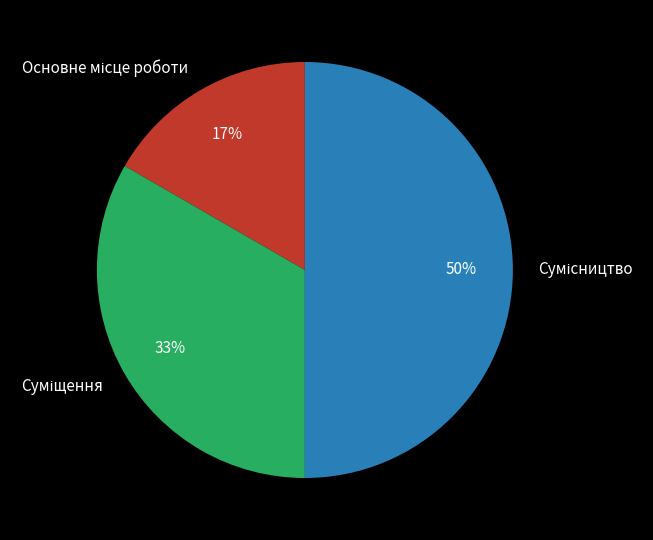

To the nearest percent, what is the difference between the largest and smallest slice percentages?

33%